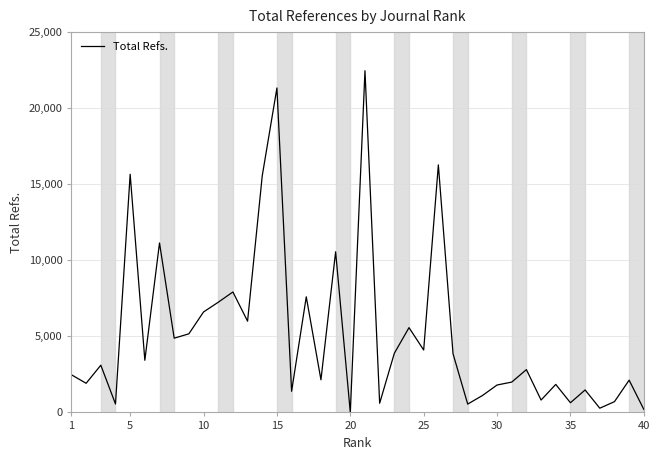

What is the greatest value displayed?

22463